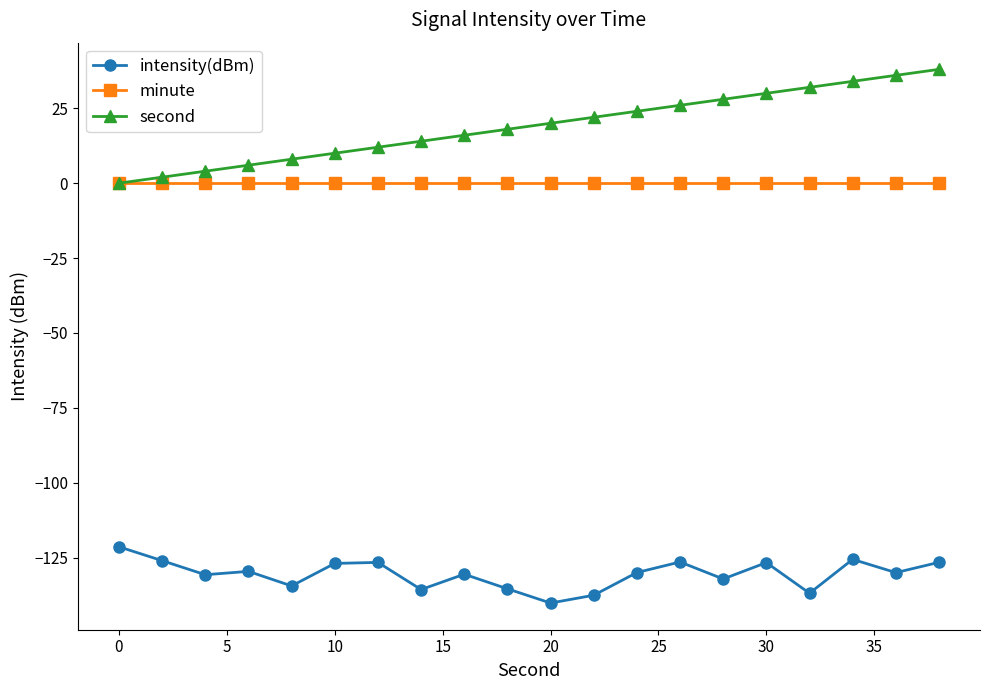

Rank the series by their maximum value, from highest to lowest.

second, minute, intensity(dBm)